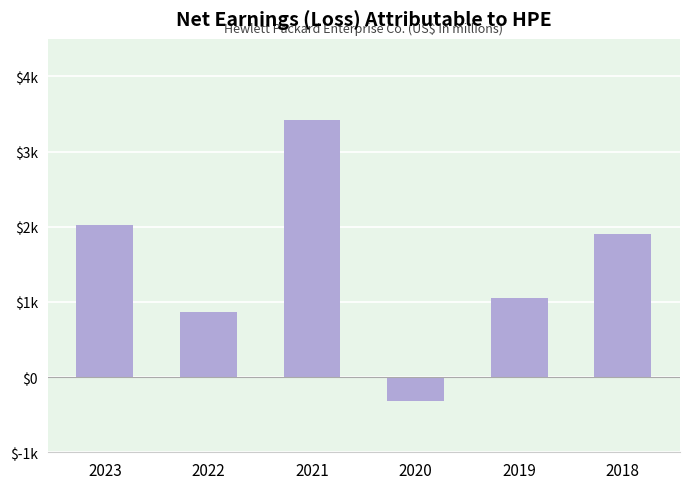

Does the chart contain any negative values?

Yes